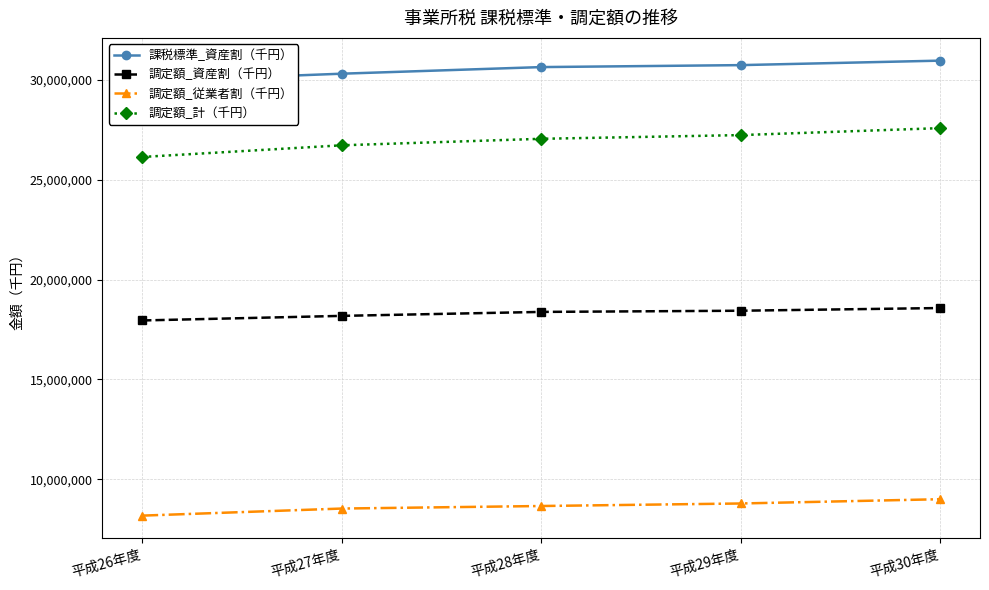

At which category does the chart reach its peak across all series?

平成30年度